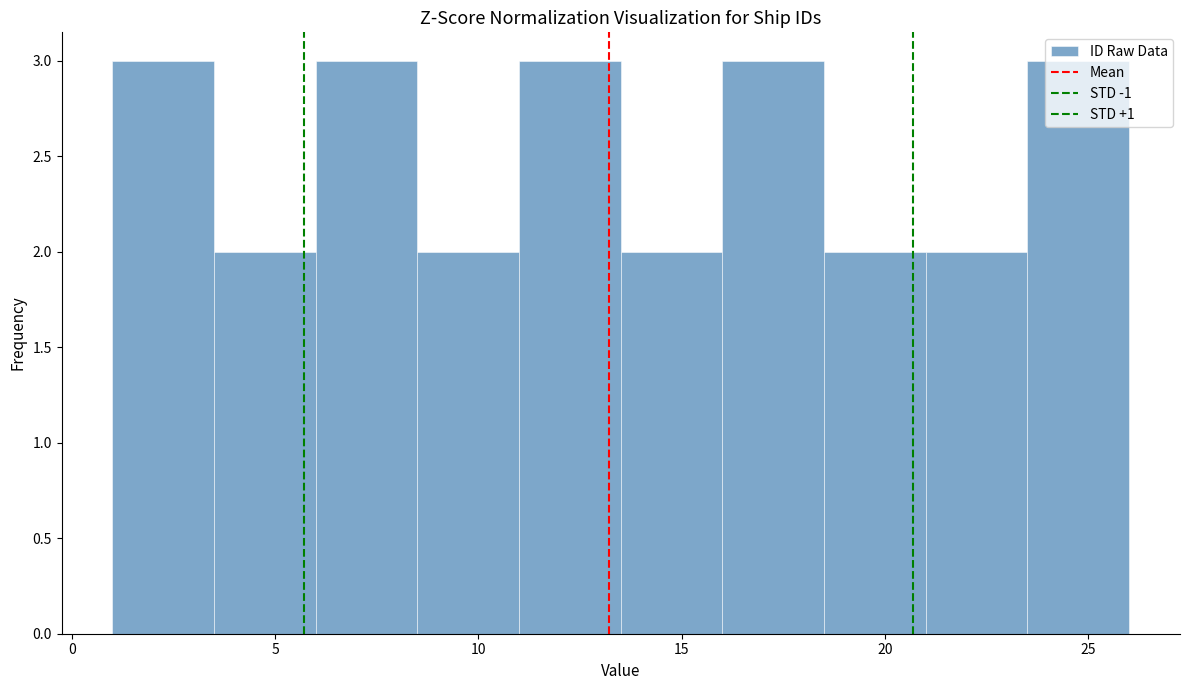

How tall is the bar that spans 3.5 to 6.0 on the x-axis? The values are not printed on the chart, so give them approximately, as read against the axis.

2